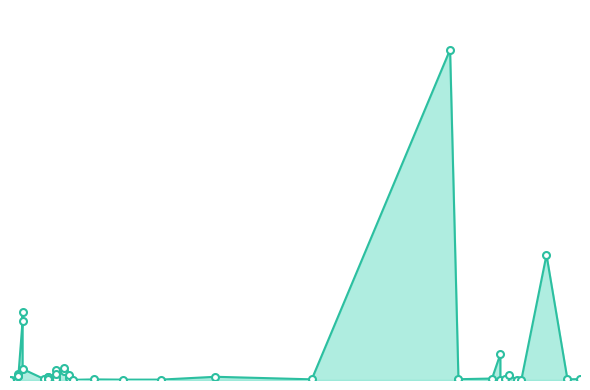

What is the change in value from 22.07.2016 to 09.04.2016?

+4398.9